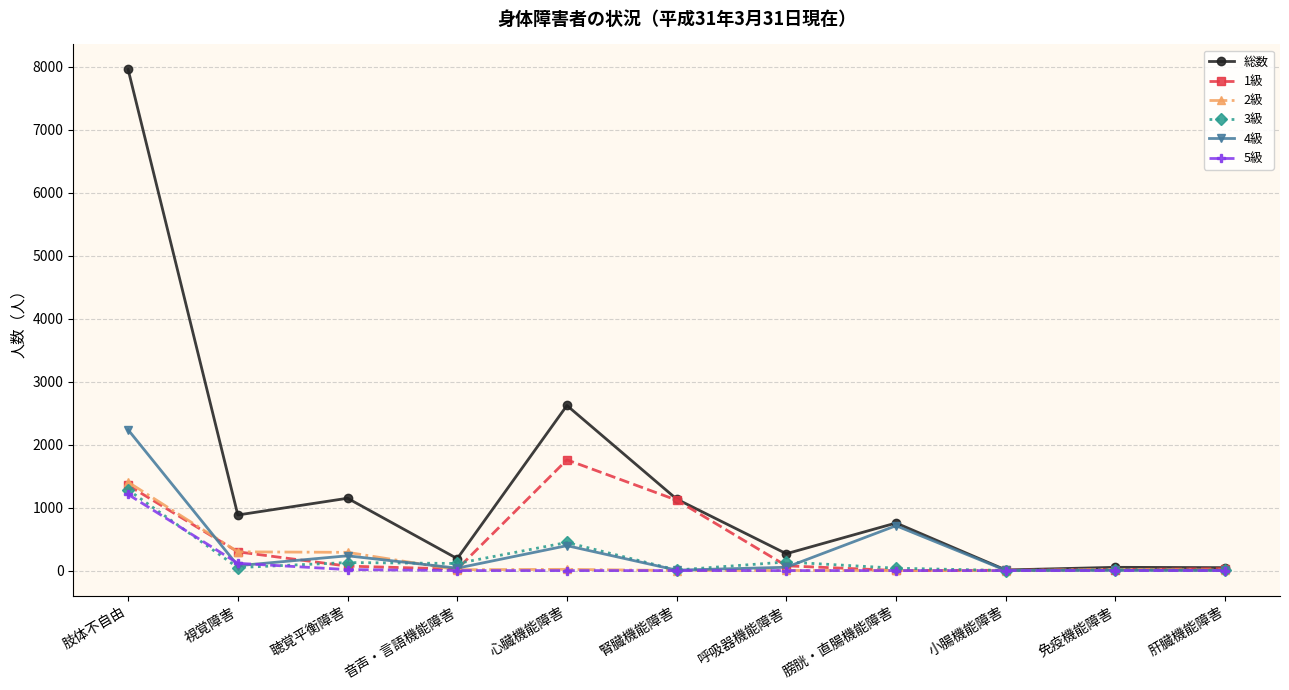

What are all the series names shown in the legend?

総数, 1級, 2級, 3級, 4級, 5級